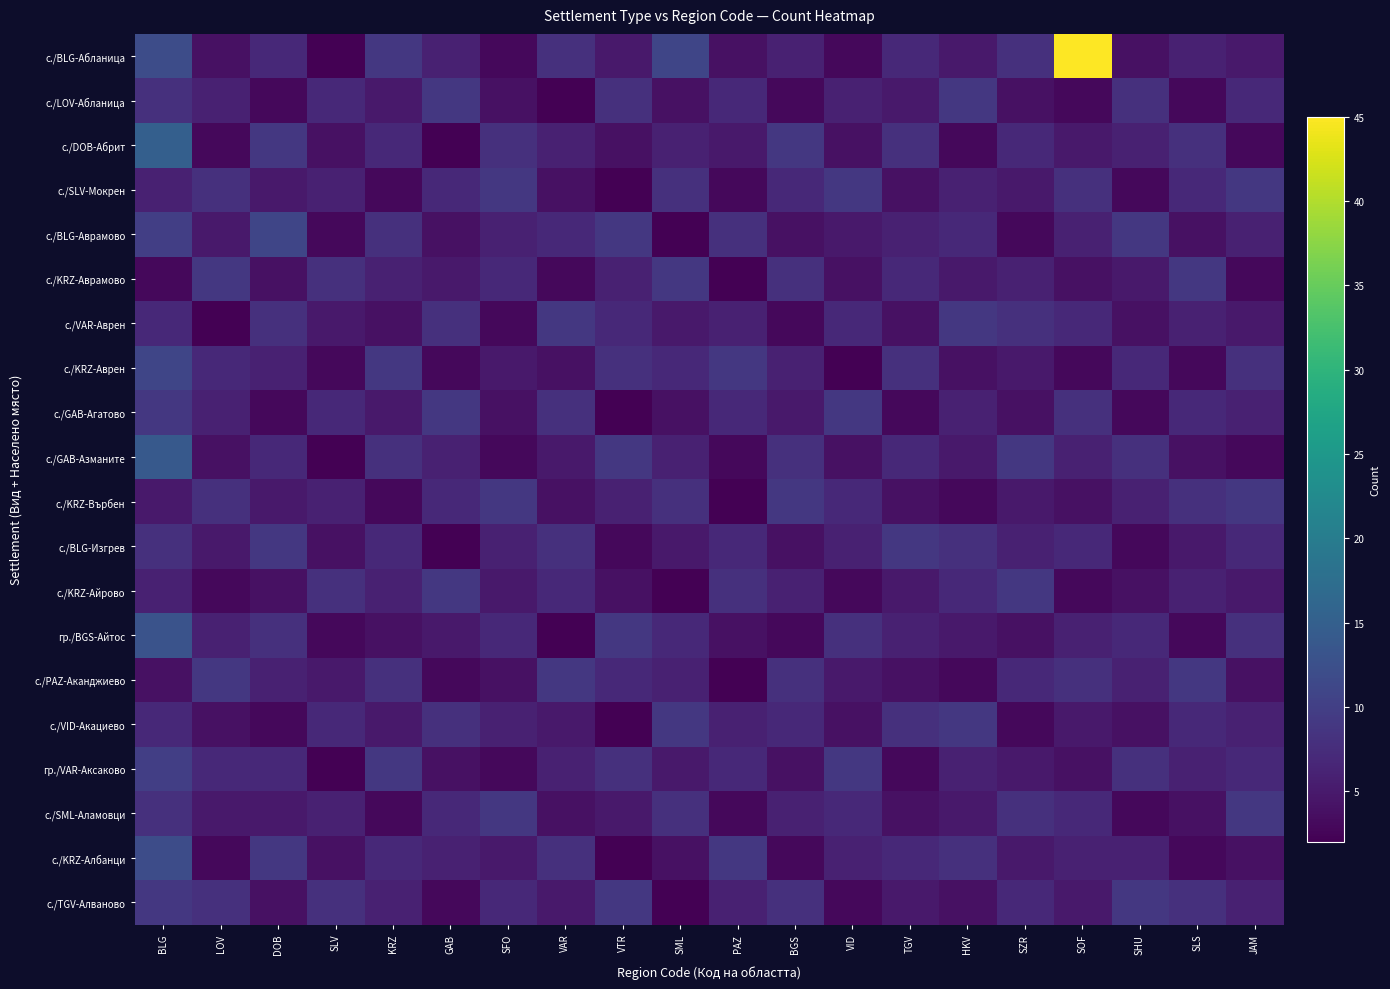

Reading left to right, extract all data points from this chart.

с./BLG-Абланица: BLG=12	LOV=4	DOB=7	SLV=2	KRZ=9	GAB=6	SFO=3	VAR=8	VTR=5	SML=11	PAZ=4	BGS=6	VID=3	TGV=7	HKV=5	SZR=8	SOF=45	SHU=4	SLS=6	JAM=5
с./LOV-Абланица: BLG=8	LOV=6	DOB=3	SLV=7	KRZ=5	GAB=9	SFO=4	VAR=2	VTR=8	SML=4	PAZ=7	BGS=3	VID=6	TGV=5	HKV=9	SZR=4	SOF=3	SHU=8	SLS=3	JAM=7
с./DOB-Абрит: BLG=15	LOV=3	DOB=9	SLV=4	KRZ=7	GAB=2	SFO=8	VAR=6	VTR=4	SML=6	PAZ=5	BGS=9	VID=4	TGV=8	HKV=3	SZR=7	SOF=5	SHU=6	SLS=8	JAM=3
с./SLV-Мокрен: BLG=6	LOV=8	DOB=5	SLV=6	KRZ=3	GAB=7	SFO=9	VAR=4	VTR=2	SML=8	PAZ=3	BGS=7	VID=9	TGV=4	HKV=6	SZR=5	SOF=8	SHU=3	SLS=7	JAM=9
с./BLG-Аврамово: BLG=10	LOV=5	DOB=11	SLV=3	KRZ=8	GAB=4	SFO=6	VAR=7	VTR=9	SML=2	PAZ=8	BGS=4	VID=5	TGV=6	HKV=7	SZR=3	SOF=6	SHU=9	SLS=4	JAM=6
с./KRZ-Аврамово: BLG=3	LOV=9	DOB=4	SLV=8	KRZ=6	GAB=5	SFO=7	VAR=3	VTR=6	SML=9	PAZ=2	BGS=8	VID=4	TGV=7	HKV=5	SZR=6	SOF=4	SHU=5	SLS=9	JAM=3
с./VAR-Аврен: BLG=7	LOV=2	DOB=8	SLV=5	KRZ=4	GAB=8	SFO=3	VAR=9	VTR=7	SML=5	PAZ=6	BGS=3	VID=7	TGV=4	HKV=9	SZR=8	SOF=7	SHU=4	SLS=6	JAM=5
с./KRZ-Аврен: BLG=11	LOV=7	DOB=6	SLV=3	KRZ=9	GAB=3	SFO=5	VAR=4	VTR=8	SML=7	PAZ=9	BGS=6	VID=2	TGV=8	HKV=4	SZR=5	SOF=3	SHU=7	SLS=3	JAM=8
с./GAB-Агатово: BLG=9	LOV=6	DOB=3	SLV=7	KRZ=5	GAB=9	SFO=4	VAR=8	VTR=2	SML=4	PAZ=7	BGS=5	VID=9	TGV=3	HKV=6	SZR=4	SOF=8	SHU=3	SLS=7	JAM=6
с./GAB-Азманите: BLG=14	LOV=4	DOB=7	SLV=2	KRZ=8	GAB=6	SFO=3	VAR=5	VTR=9	SML=6	PAZ=3	BGS=8	VID=4	TGV=7	HKV=5	SZR=9	SOF=6	SHU=8	SLS=4	JAM=3
с./KRZ-Върбен: BLG=5	LOV=8	DOB=5	SLV=6	KRZ=3	GAB=7	SFO=9	VAR=4	VTR=6	SML=8	PAZ=2	BGS=9	VID=7	TGV=4	HKV=3	SZR=5	SOF=4	SHU=6	SLS=8	JAM=9
с./BLG-Изгрев: BLG=8	LOV=5	DOB=9	SLV=4	KRZ=7	GAB=2	SFO=6	VAR=8	VTR=3	SML=5	PAZ=7	BGS=4	VID=6	TGV=9	HKV=8	SZR=6	SOF=7	SHU=3	SLS=5	JAM=7
с./KRZ-Айрово: BLG=6	LOV=3	DOB=4	SLV=8	KRZ=6	GAB=9	SFO=5	VAR=7	VTR=4	SML=2	PAZ=8	BGS=6	VID=3	TGV=5	HKV=7	SZR=9	SOF=3	SHU=4	SLS=6	JAM=5
гр./BGS-Айтос: BLG=13	LOV=6	DOB=8	SLV=3	KRZ=4	GAB=5	SFO=7	VAR=2	VTR=9	SML=7	PAZ=4	BGS=3	VID=8	TGV=6	HKV=5	SZR=4	SOF=6	SHU=7	SLS=3	JAM=8
с./PAZ-Аканджиево: BLG=4	LOV=9	DOB=6	SLV=5	KRZ=8	GAB=3	SFO=4	VAR=9	VTR=7	SML=6	PAZ=2	BGS=8	VID=5	TGV=4	HKV=3	SZR=7	SOF=8	SHU=6	SLS=9	JAM=4
с./VID-Акациево: BLG=7	LOV=4	DOB=3	SLV=7	KRZ=5	GAB=8	SFO=6	VAR=5	VTR=2	SML=9	PAZ=6	BGS=7	VID=4	TGV=8	HKV=9	SZR=3	SOF=5	SHU=4	SLS=7	JAM=6
гр./VAR-Аксаково: BLG=10	LOV=7	DOB=7	SLV=2	KRZ=9	GAB=4	SFO=3	VAR=6	VTR=8	SML=5	PAZ=7	BGS=4	VID=9	TGV=3	HKV=6	SZR=5	SOF=4	SHU=8	SLS=6	JAM=7
с./SML-Аламовци: BLG=8	LOV=5	DOB=5	SLV=6	KRZ=3	GAB=7	SFO=9	VAR=4	VTR=5	SML=8	PAZ=3	BGS=6	VID=7	TGV=4	HKV=5	SZR=8	SOF=7	SHU=3	SLS=4	JAM=9
с./KRZ-Албанци: BLG=12	LOV=3	DOB=9	SLV=4	KRZ=7	GAB=6	SFO=5	VAR=8	VTR=2	SML=4	PAZ=9	BGS=3	VID=6	TGV=7	HKV=8	SZR=5	SOF=6	SHU=6	SLS=3	JAM=4
с./TGV-Алваново: BLG=9	LOV=8	DOB=4	SLV=8	KRZ=6	GAB=3	SFO=7	VAR=5	VTR=9	SML=2	PAZ=6	BGS=8	VID=3	TGV=5	HKV=4	SZR=7	SOF=5	SHU=9	SLS=8	JAM=6